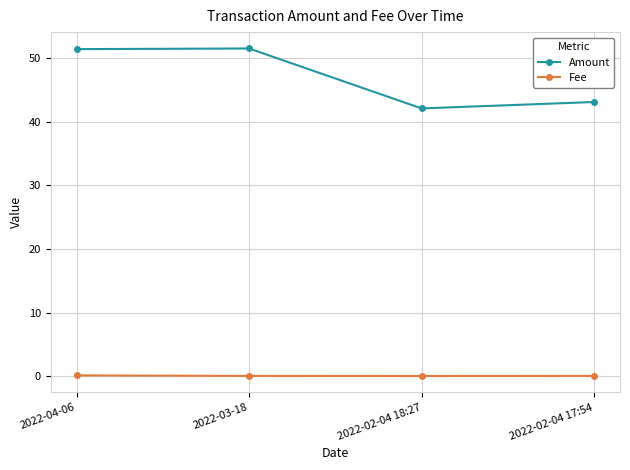

True or false: Fee and Amount intersect in this chart.

False